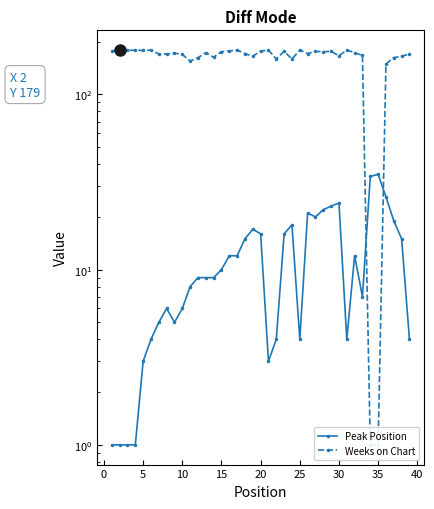

What are all the series names shown in the legend?

Peak Position, Weeks on Chart